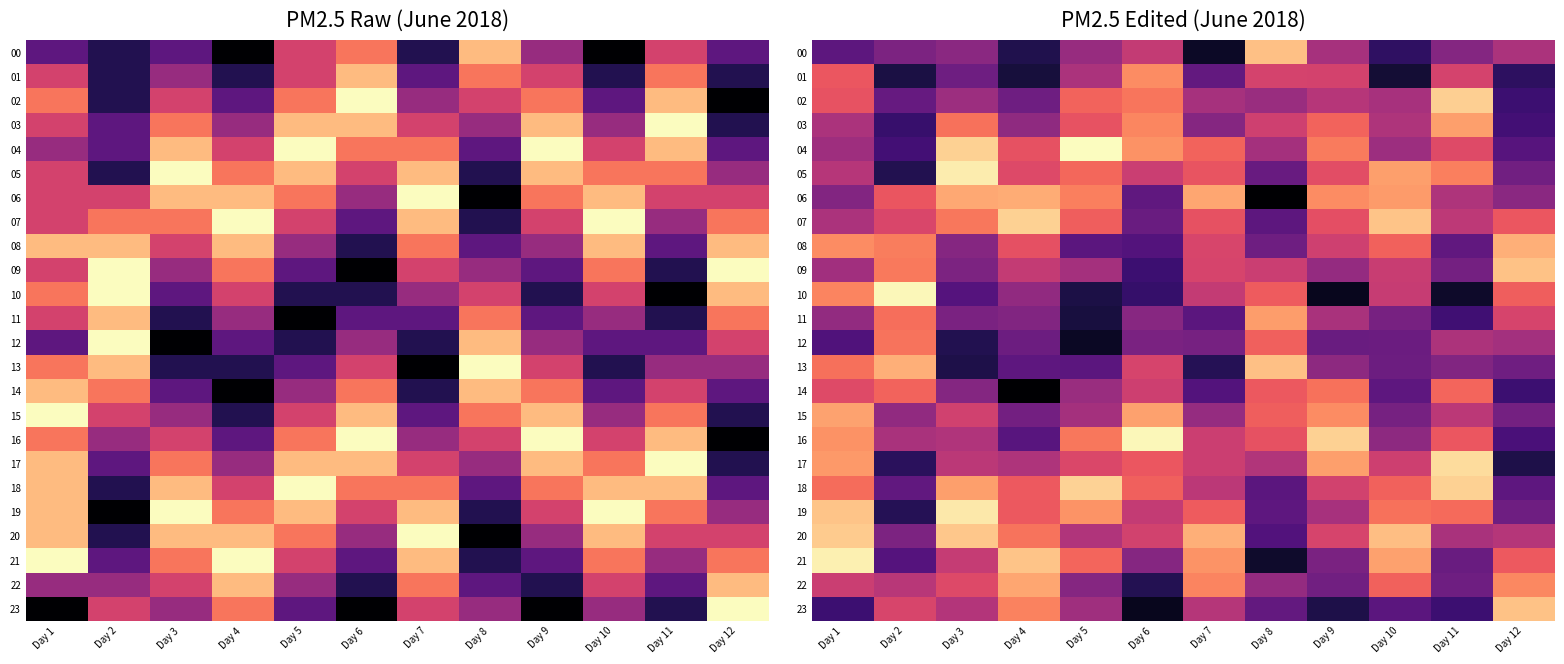

At Day 8, list the series in order from largest to smallest.

13, 00, 11, 12, 15, 10, 14, 16, 01, 03, 09, 17, 04, 02, 22, 08, 05, 23, 19, 07, 18, 20, 21, 06